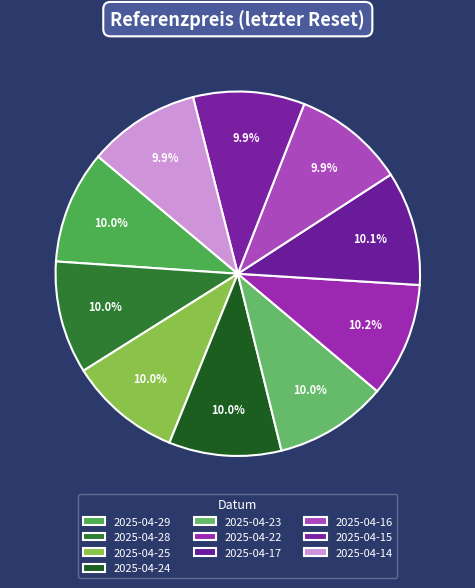

Which category has the smallest portion of the pie?

2025-04-15